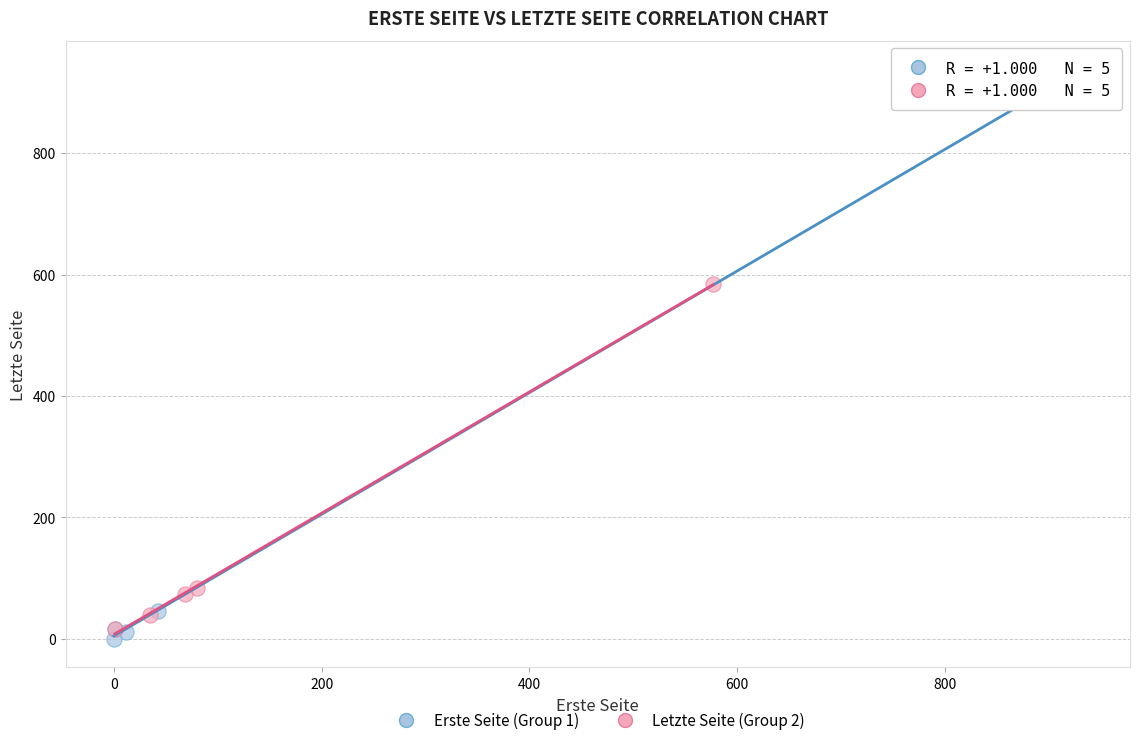

Which series contains the highest Y value?

Erste Seite (Group 1)